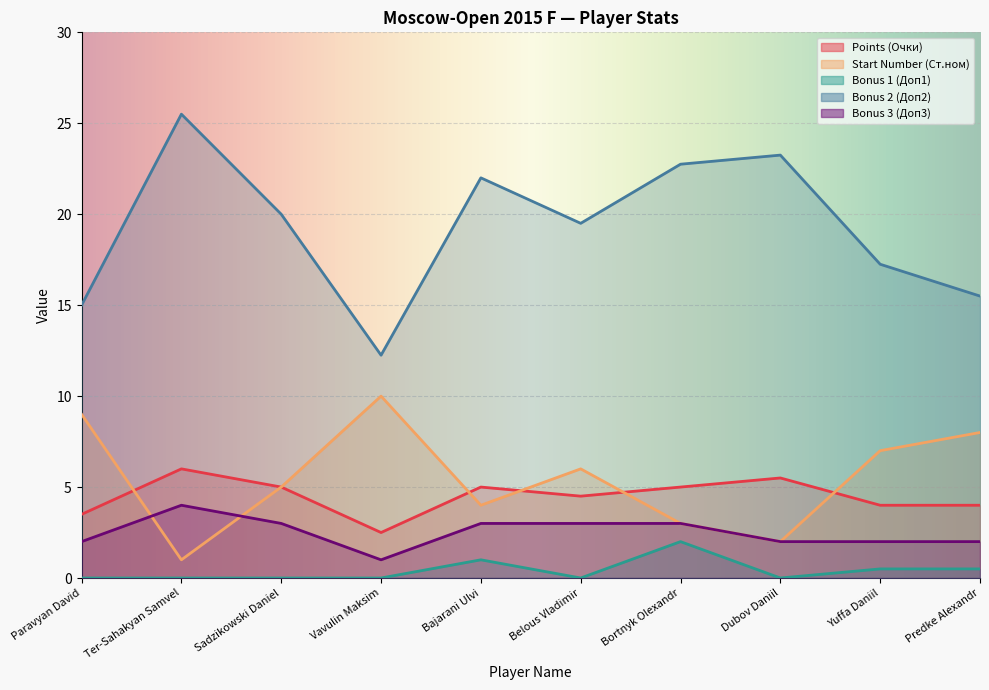

Rank the series at Predke Alexandr from highest to lowest value.

Doп2, Start Number, Points, Doп3, Doп1